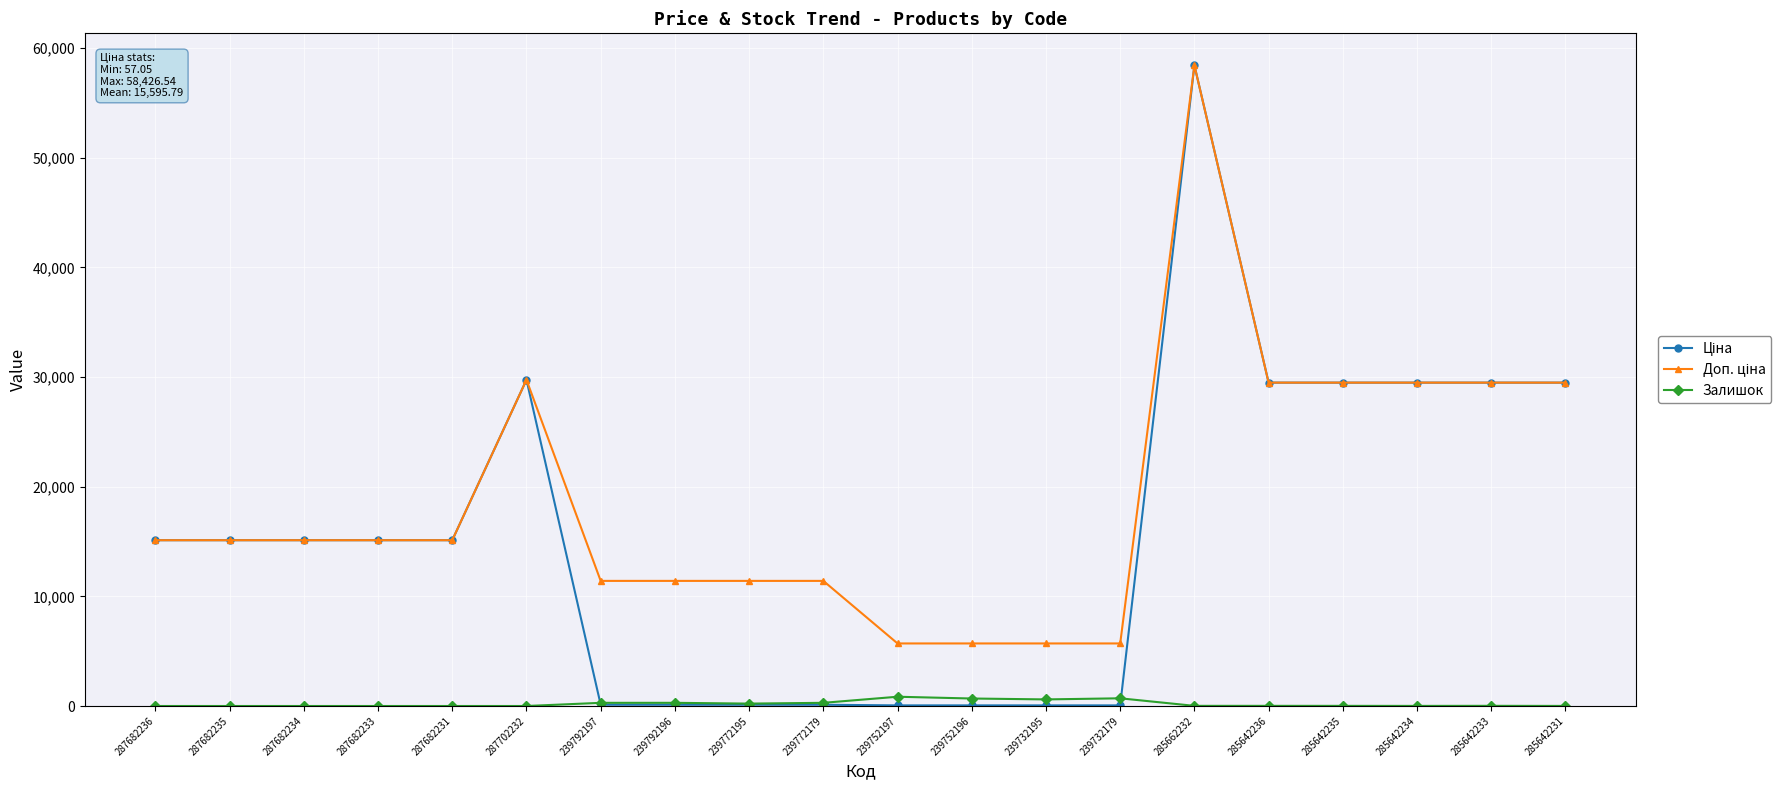

What is the difference between the highest and lowest values at 287682236?

15120.0